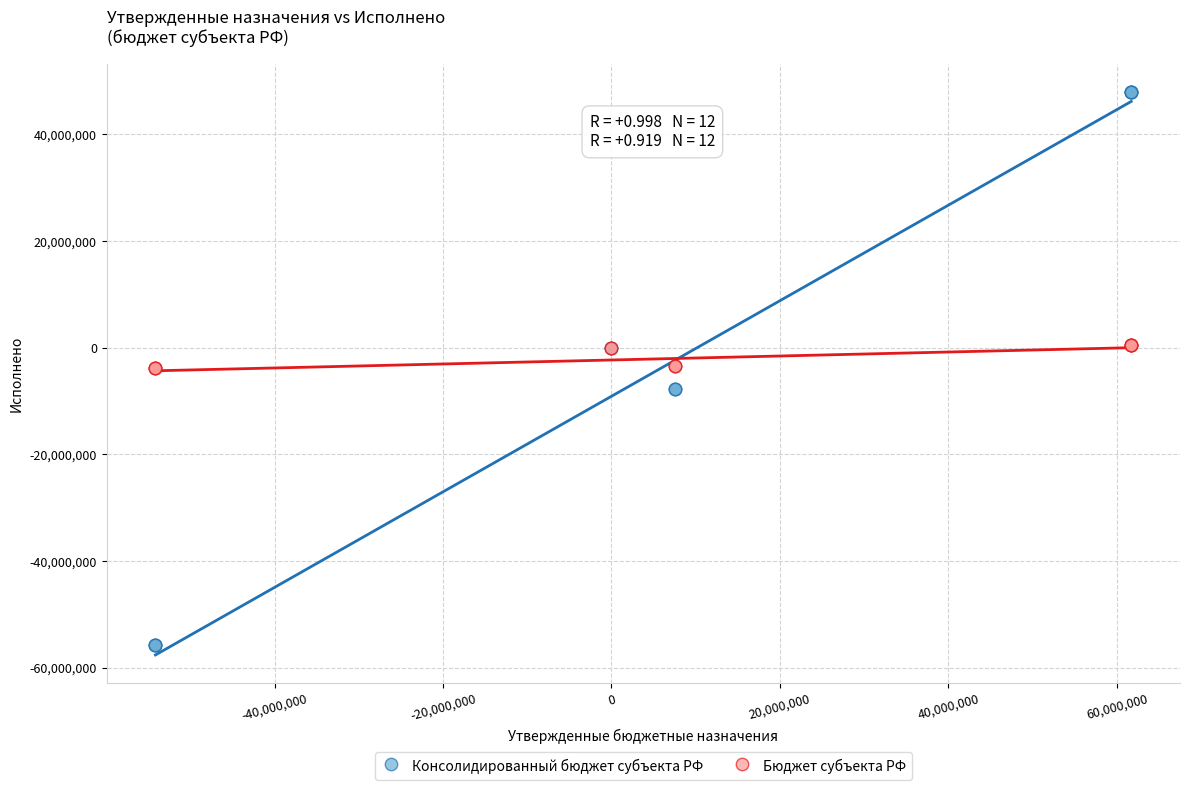

Which series contains the lowest Y value?

Консолидированный бюджет субъекта РФ